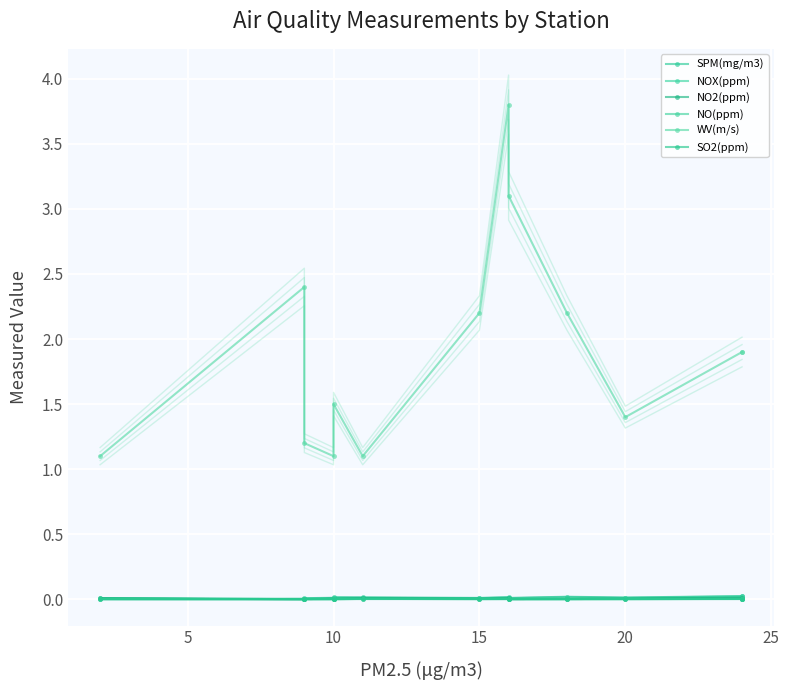

List the series in order of their peak value, lowest first.

NO(ppm), SO2(ppm), NO2(ppm), NOX(ppm), SPM(mg/m3), WV(m/s)